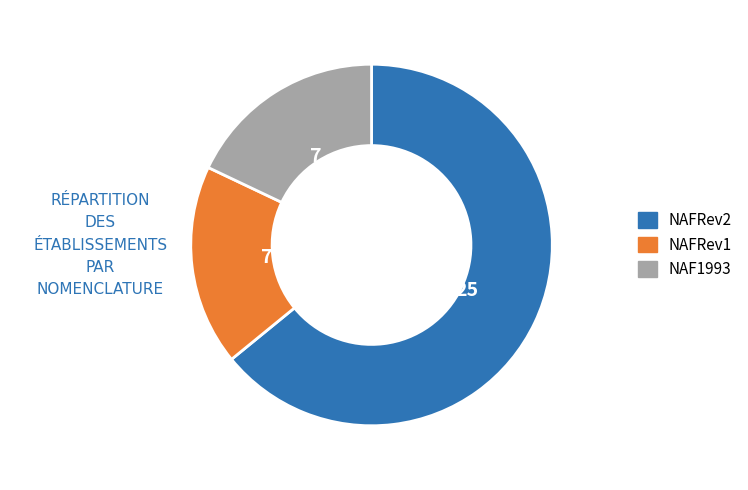

Does any single category account for the majority?

Yes